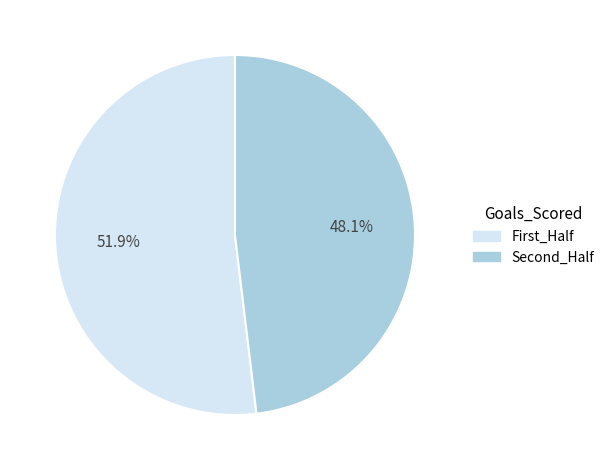

Is there a majority slice in this chart?

Yes